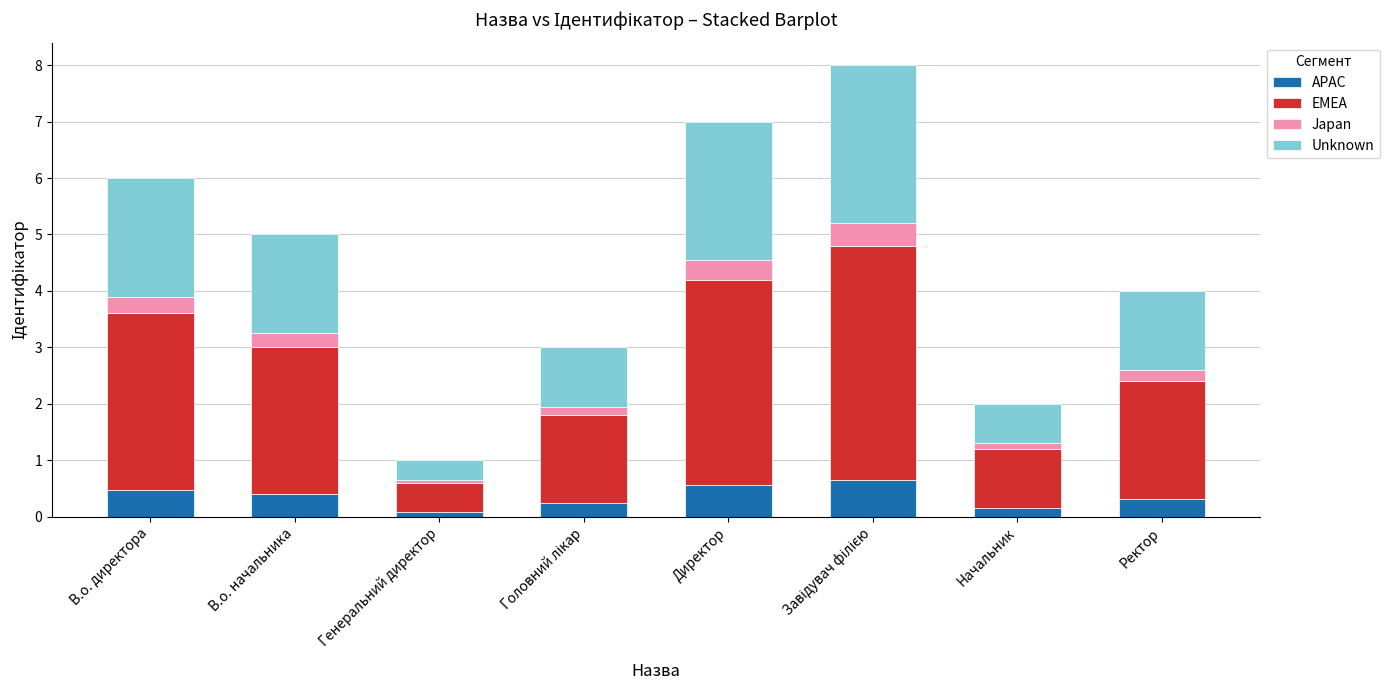

What is the highest value of the APAC series?

0.6